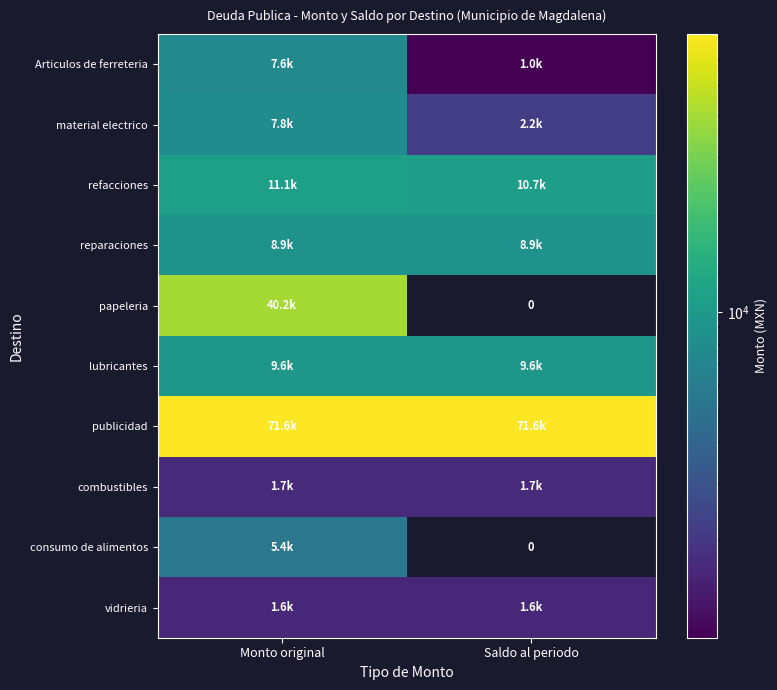

True or false: vidrieria has a value of 1600.0 at Saldo al periodo.

True